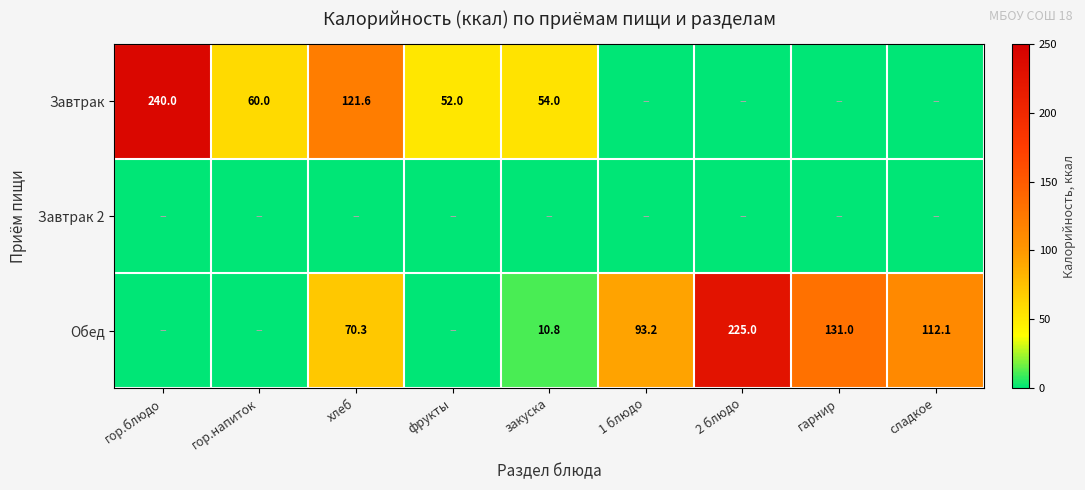

Is it true that Завтрак equals 60.0 at гор.напиток?

True